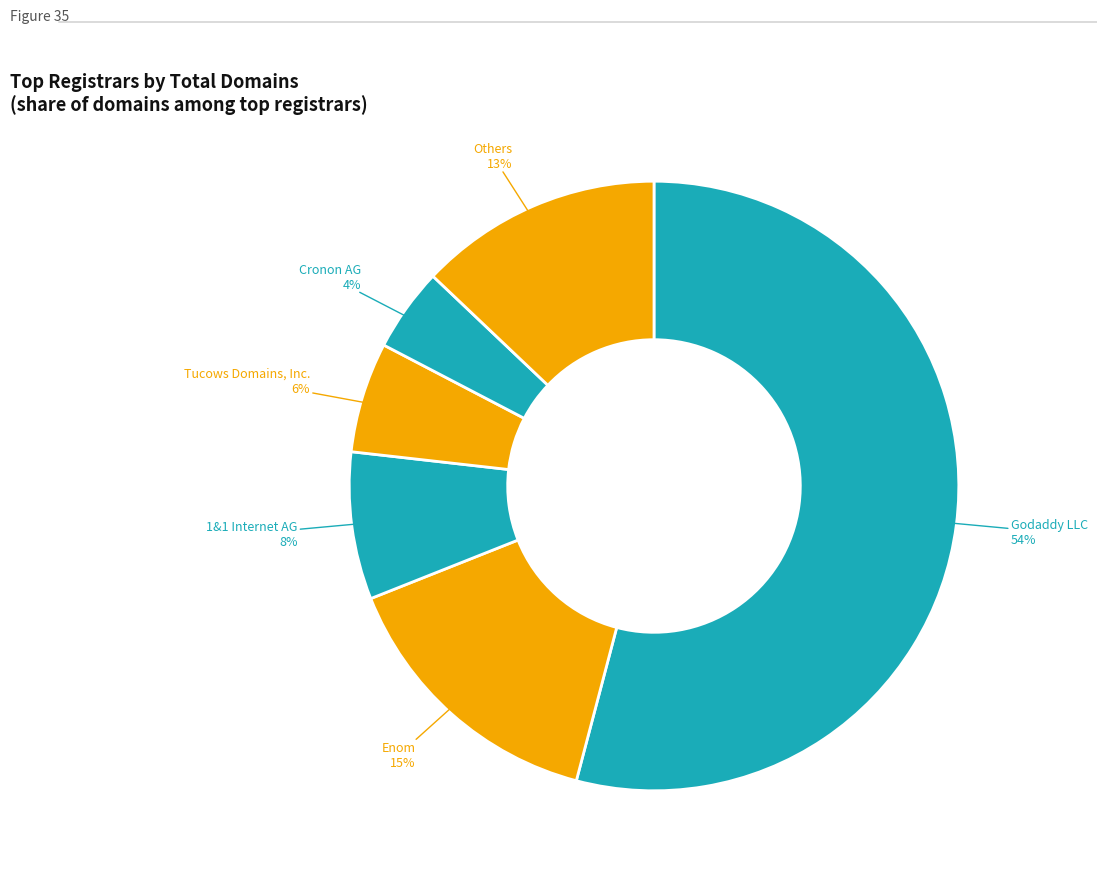

Combined, do Others and Godaddy LLC account for over 50%?

Yes